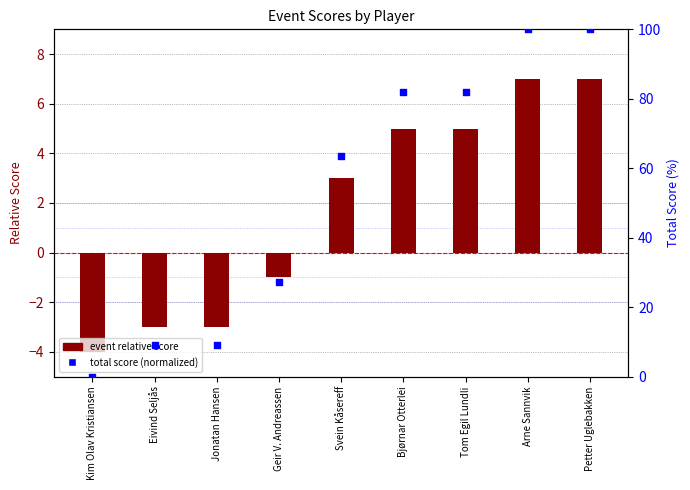

Is the value of event relative score at Bjørnar Otterlei greater than the value of total score (normalized) at Petter Uglebakken?

No